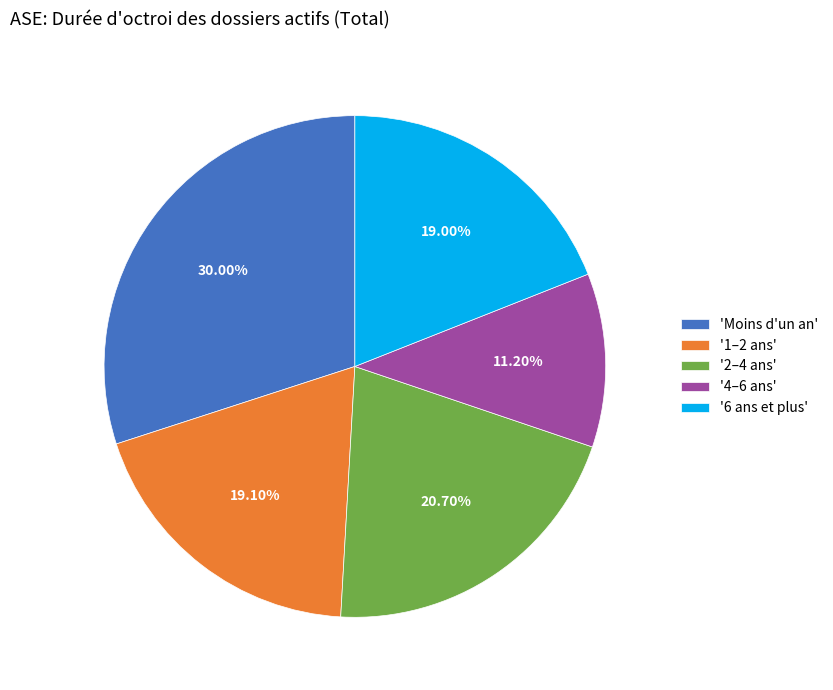

Do '2–4 ans' and '4–6 ans' together represent more than half of the pie?

No